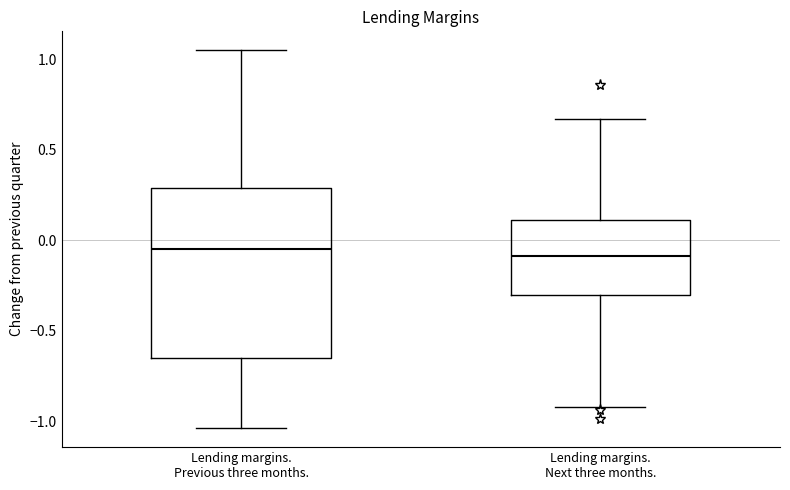

Reading left to right, transcribe this box plot: for each box, give where its median line is, the range the box spans, and where its two whiskers end, as read against the y-axis. The values are not printed on the chart, so give them approximately, as read against the axis.

Lending margins. Previous three months.: median -0.05, box -0.65 to 0.30, whiskers -1.05 to 1.05
Lending margins. Next three months.: median -0.10, box -0.30 to 0.10, whiskers -0.90 to 0.65